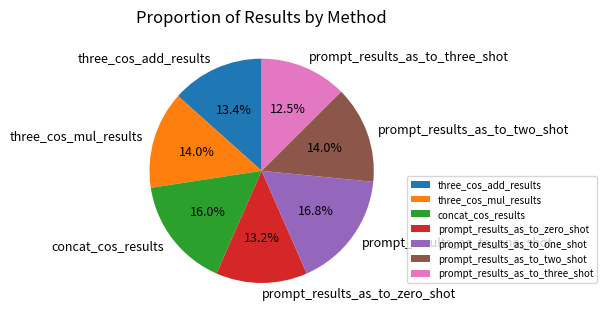

To the nearest percent, what portion does prompt_results_as_to_two_shot represent?

14%